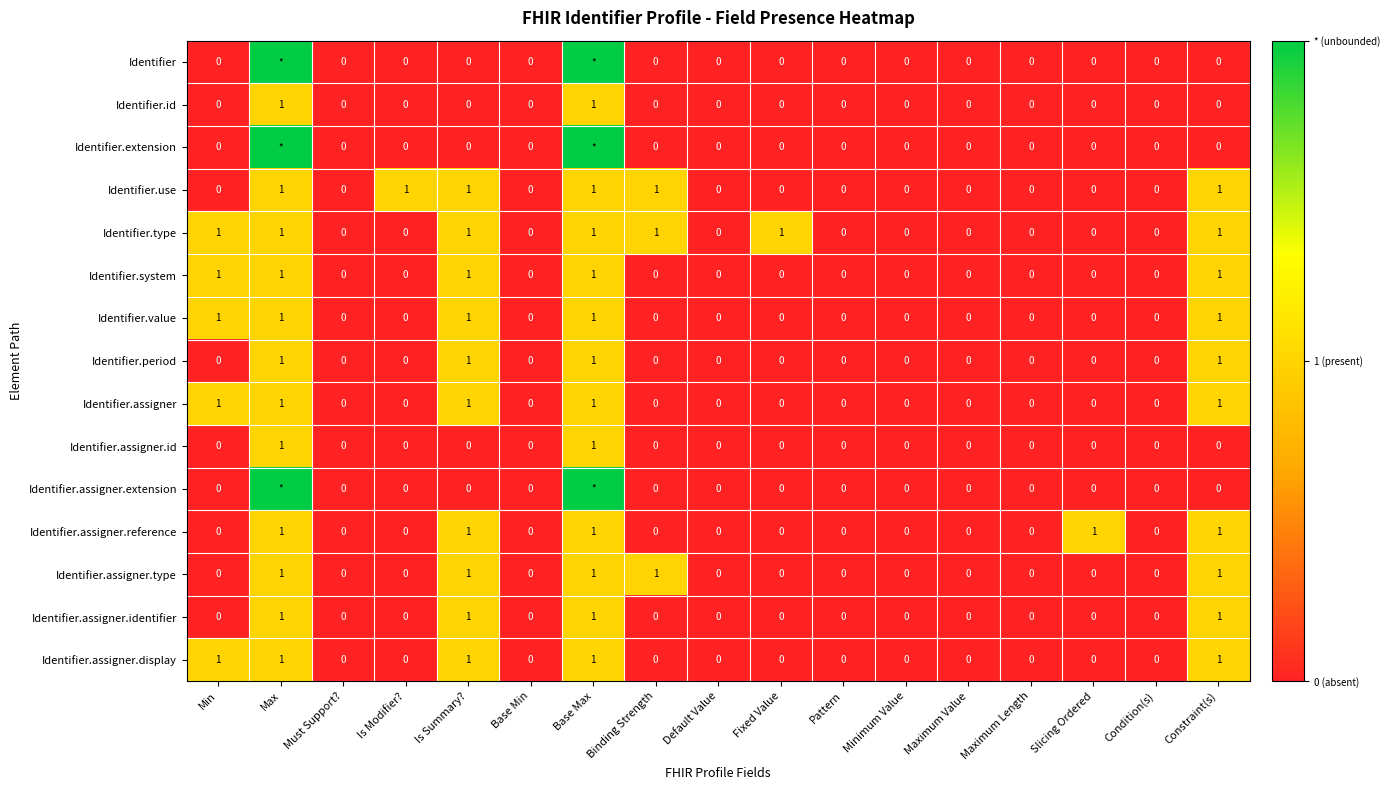

Which label corresponds to the largest value in the chart?

Max